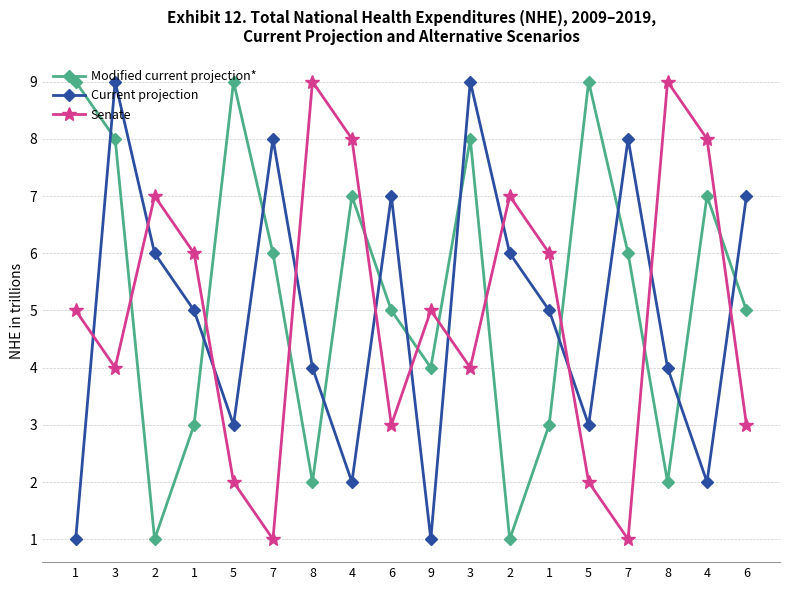

At which category is the sum across all series the highest?

3